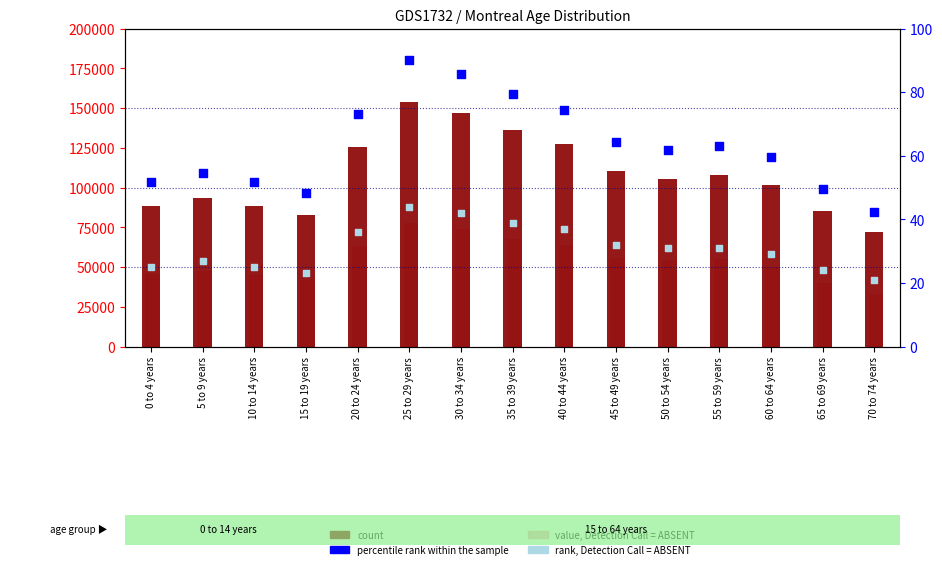

What are all the series names shown in the legend?

count, value, Detection Call = ABSENT, percentile rank within the sample, rank, Detection Call = ABSENT